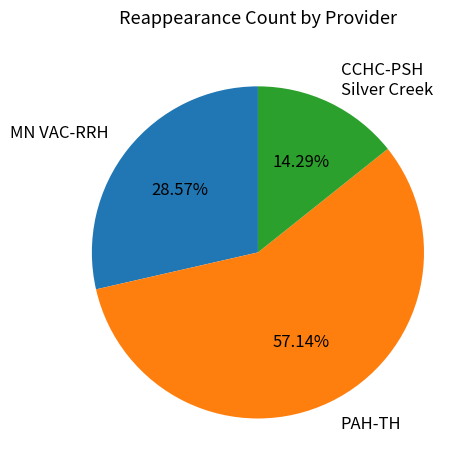

What is the largest slice in the pie chart?

PAH-TH